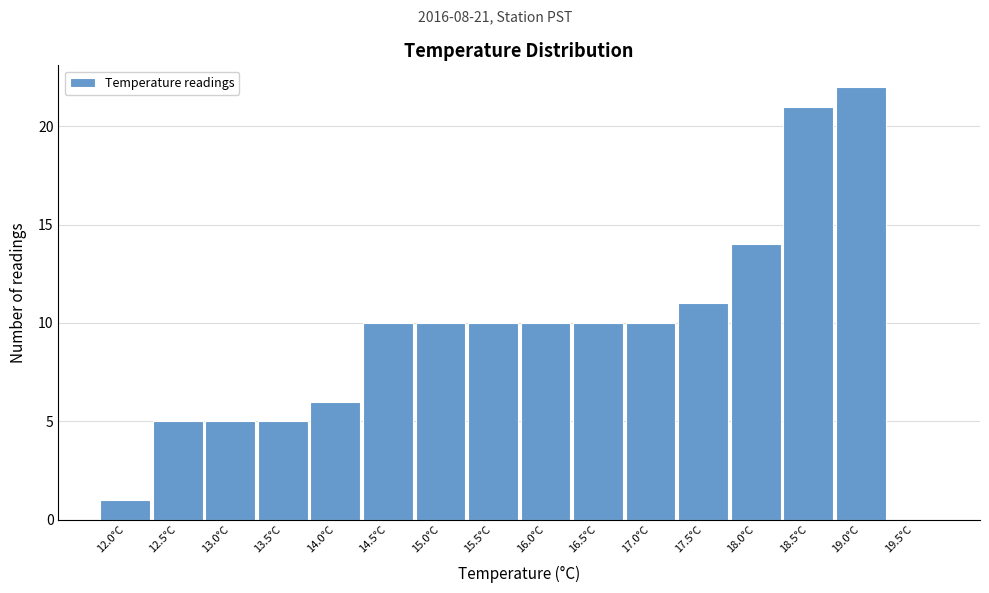

Reading left to right, list all the values displayed in this chart.

12.0°C=1	12.5°C=5	13.0°C=5	13.5°C=5	14.0°C=6	14.5°C=10	15.0°C=10	15.5°C=10	16.0°C=10	16.5°C=10	17.0°C=10	17.5°C=11	18.0°C=14	18.5°C=21	19.0°C=22	19.5°C=0